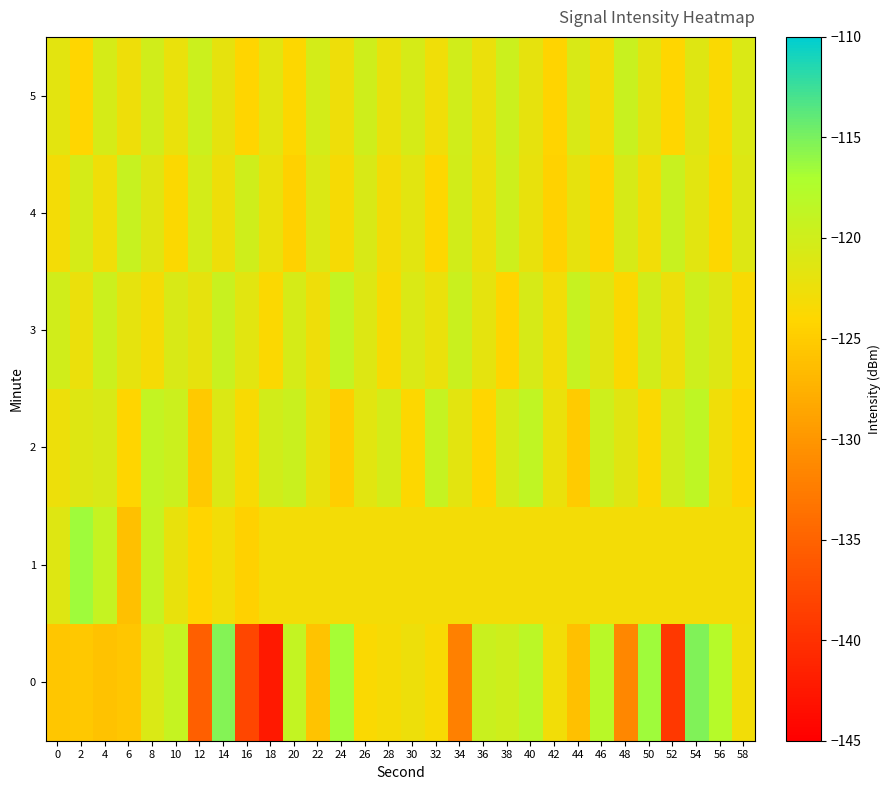

How many data points does each series have?

30